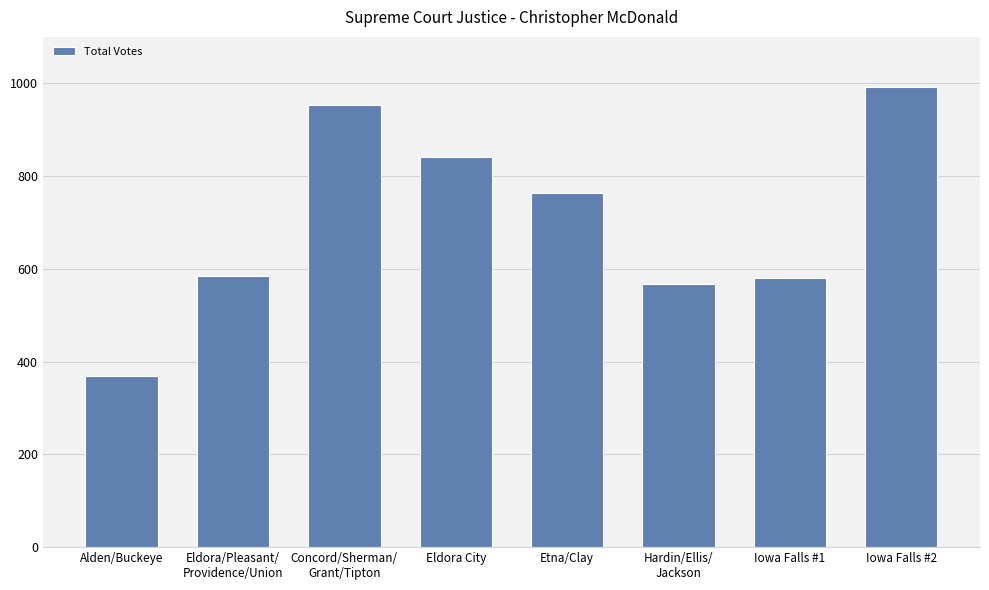

Approximately how many times larger is the value at Hardin/Ellis/
Jackson compared to Eldora/Pleasant/
Providence/Union?

1.0